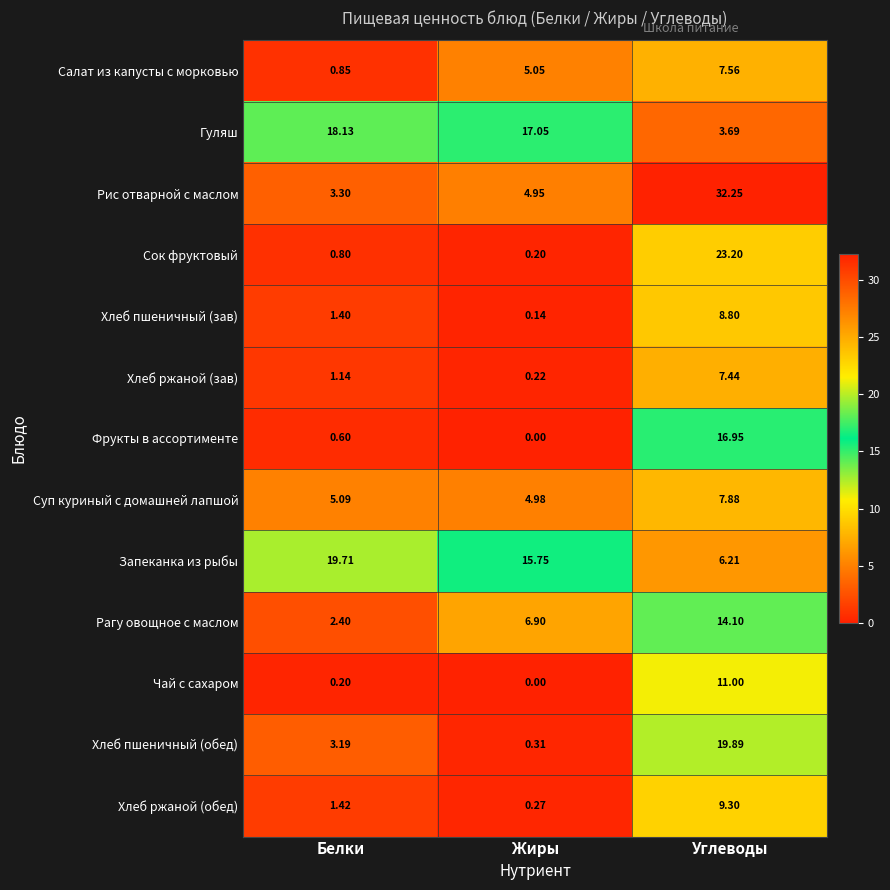

At which category does the chart reach its peak across all series?

Углеводы